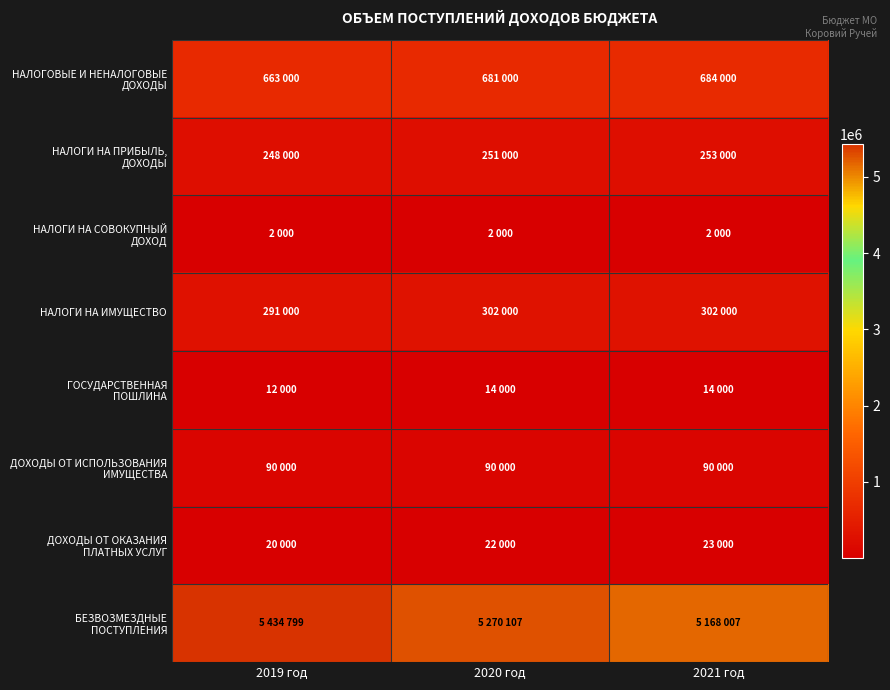

Which series has the largest total across all categories?

БЕЗВОЗМЕЗДНЫЕ ПОСТУПЛЕНИЯ